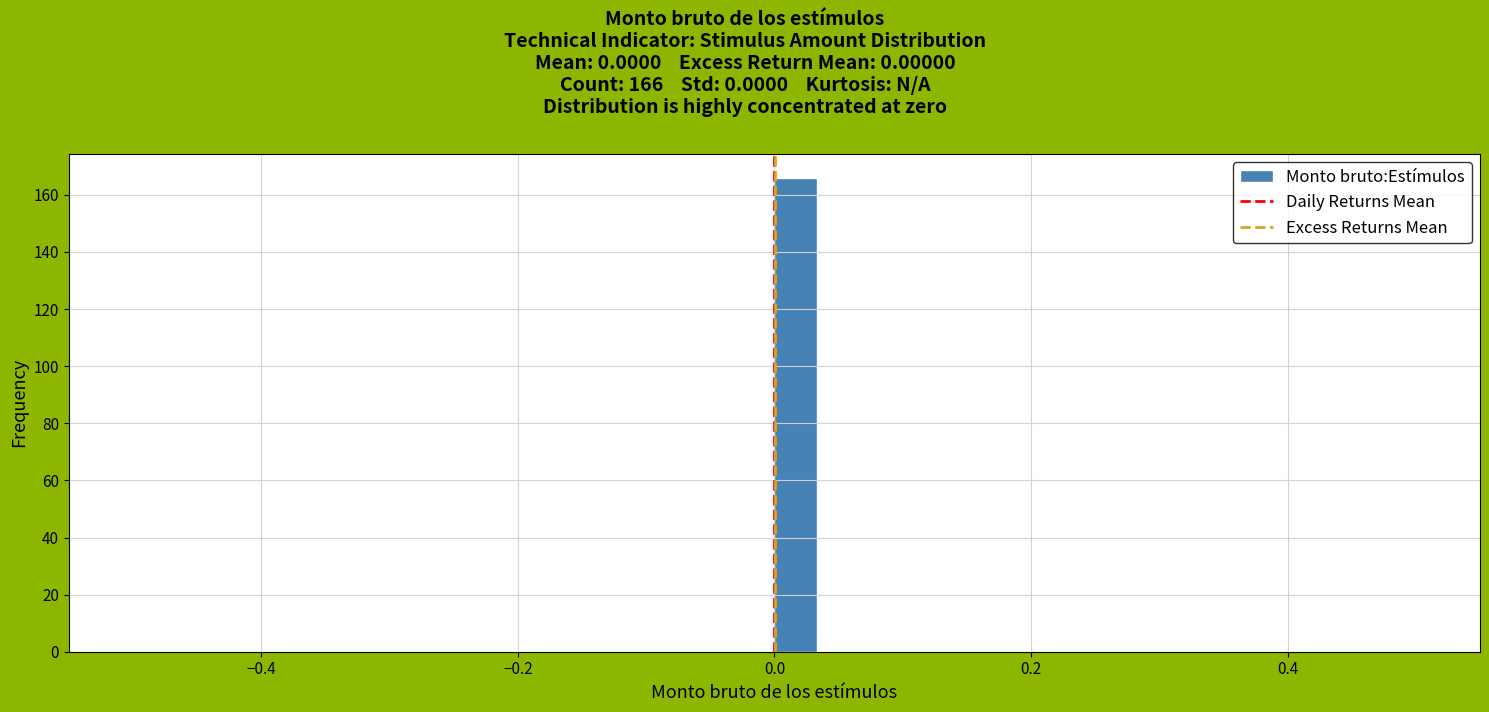

Around what value on the x-axis is the tallest bar? Give the approximate position of its centre, as read against the axis.

0.02